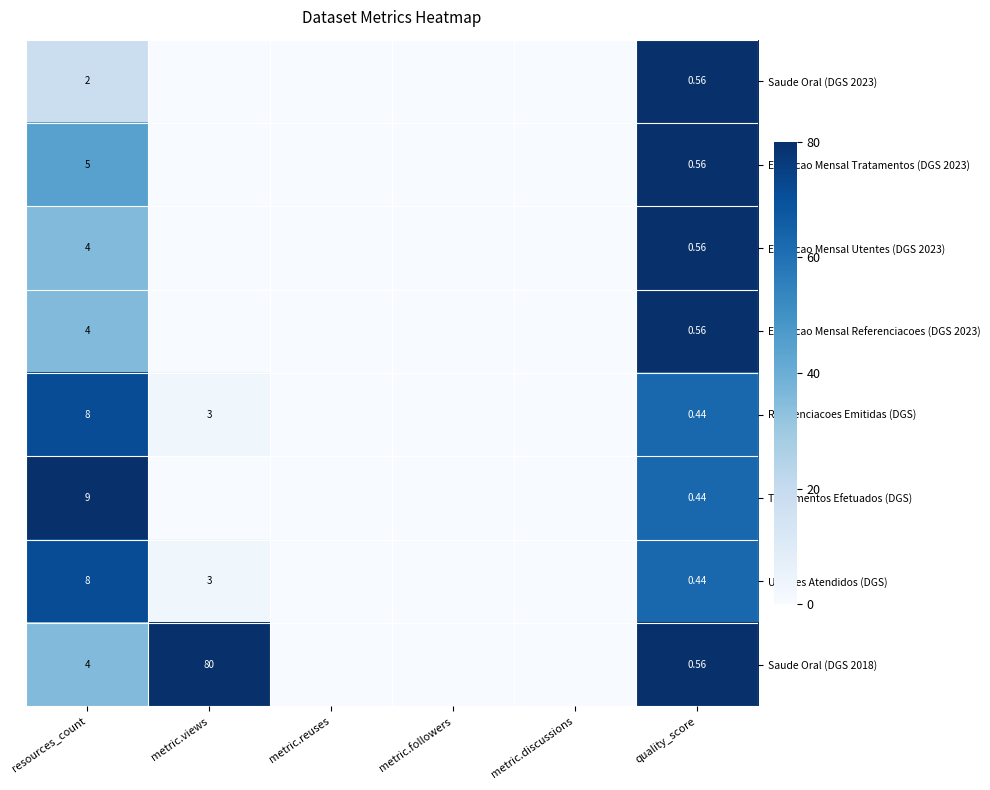

Rank the series at metric.views from highest to lowest value.

Saude Oral (DGS 2018), Referenciacoes Emitidas (DGS), Utentes Atendidos (DGS), Saude Oral (DGS 2023), Evolucao Mensal Tratamentos (DGS 2023), Evolucao Mensal Utentes (DGS 2023), Evolucao Mensal Referenciacoes (DGS 2023), Tratamentos Efetuados (DGS)